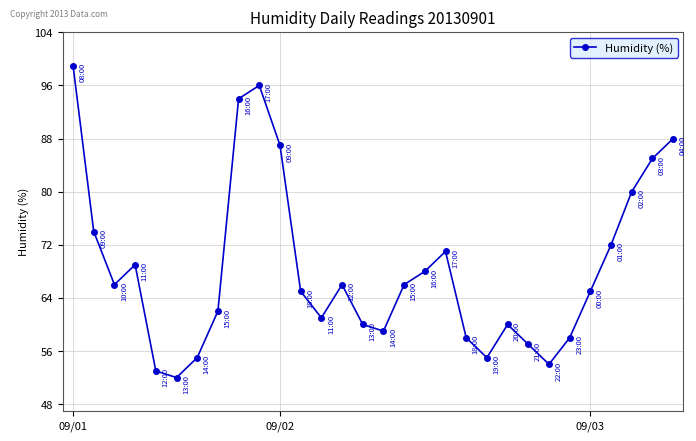

Reading right to left, transcribe all the data shown in this chart.

88	85	80	72	65	58	54	57	60	55	58	71	68	66	59	60	66	61	65	87	96	94	62	55	52	53	69	66	74	99